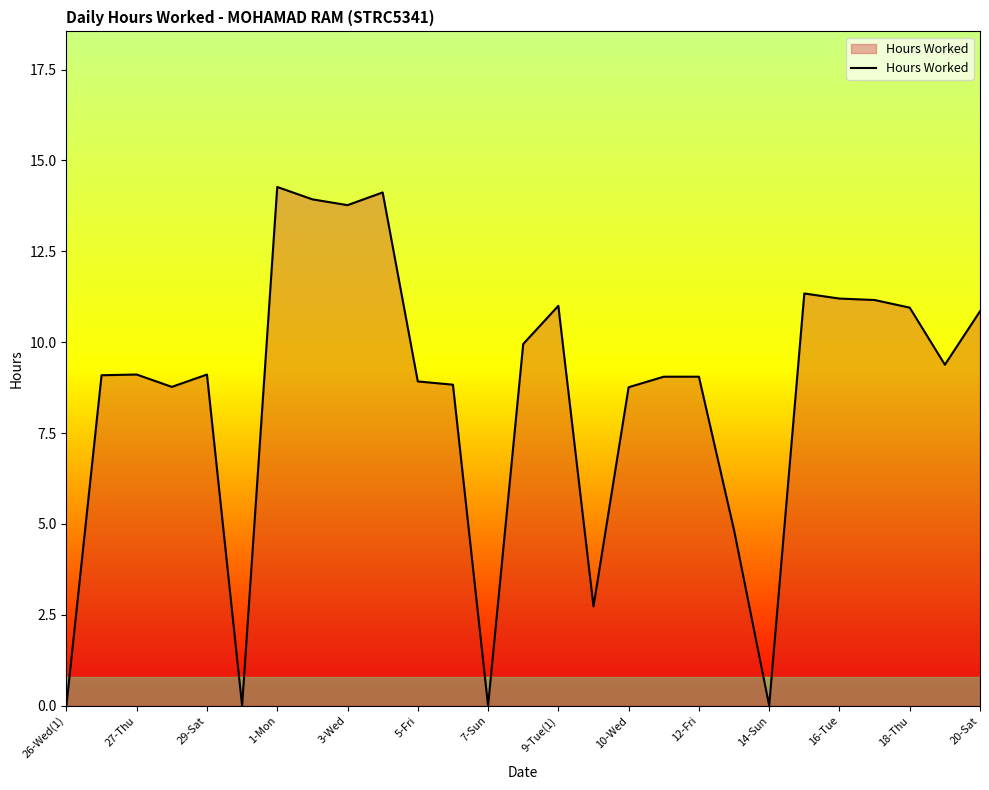

What is the maximum value shown in the chart?

14.3